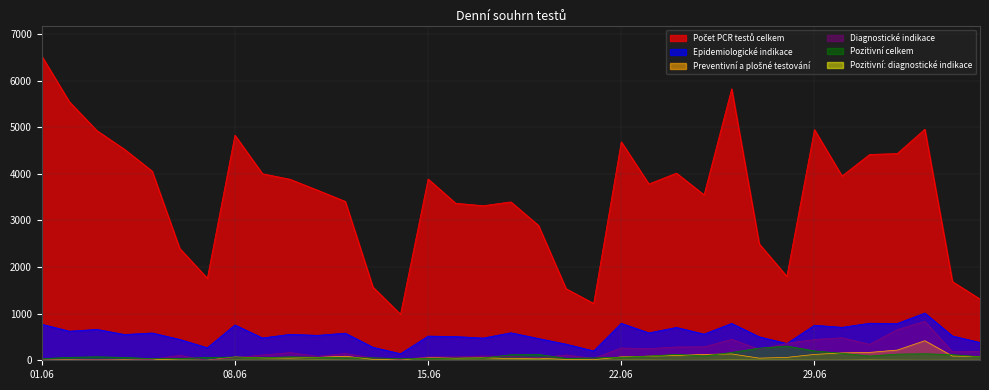

How many series are shown in this chart?

6